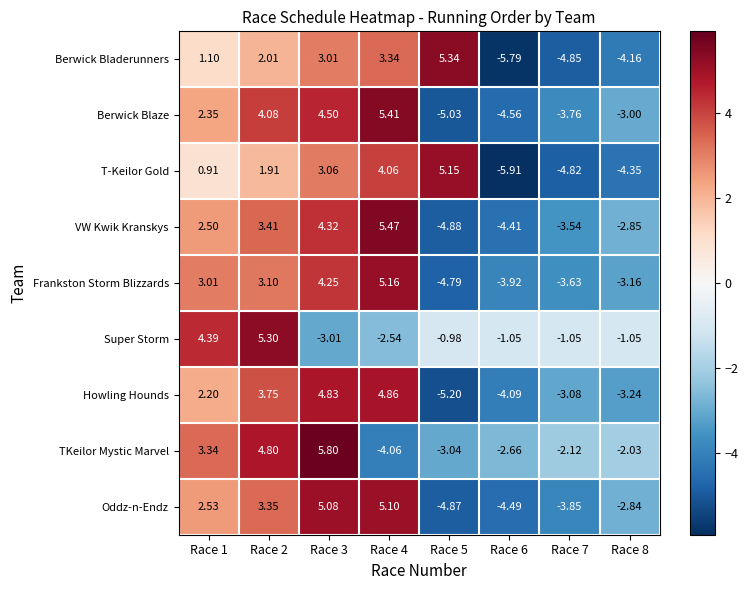

Which series has the largest range (max minus min)?

Berwick Bladerunners